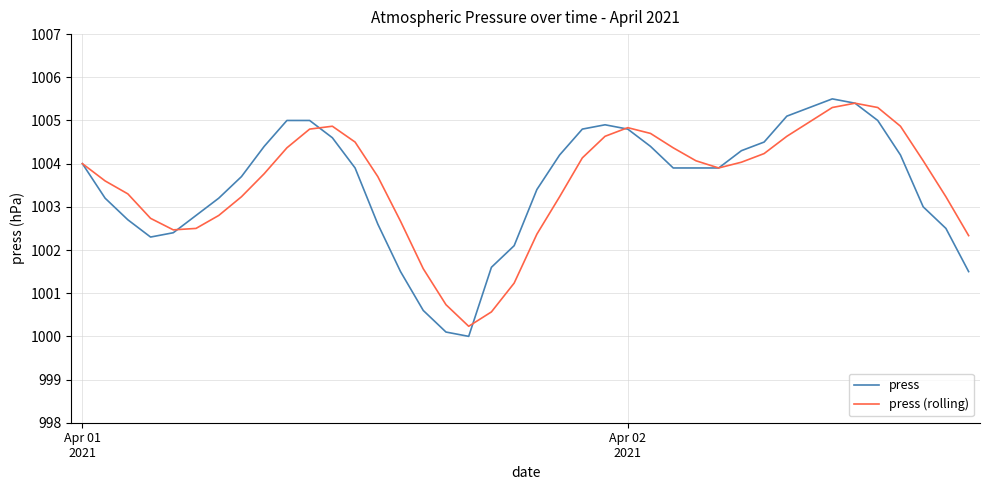

Which series has the widest spread of values?

press